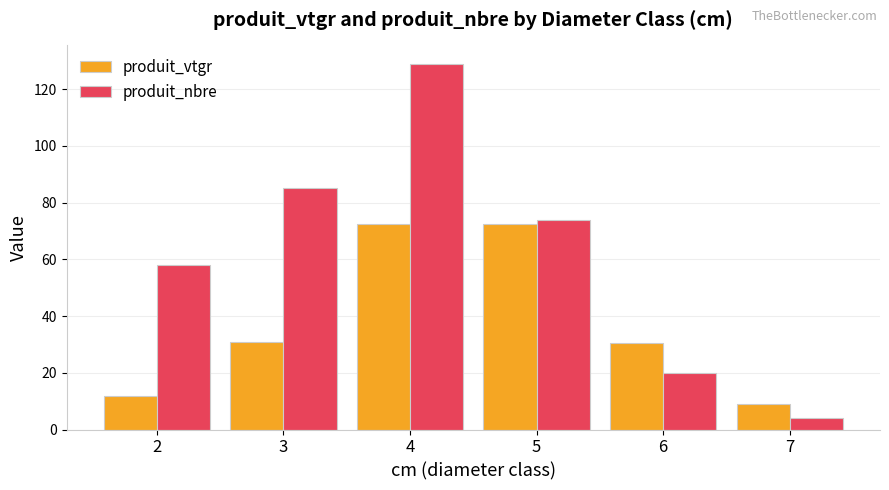

What is the difference between the maximum and minimum values in the produit_vtgr series?

63.4